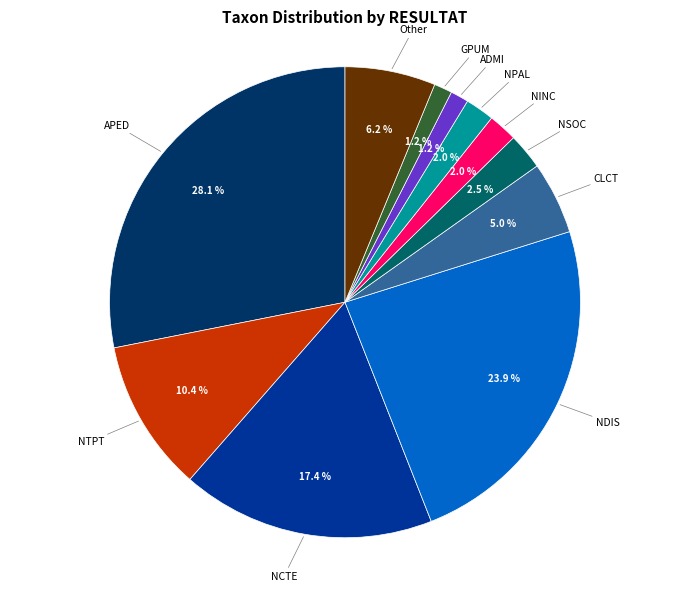

Is there a majority slice in this chart?

No